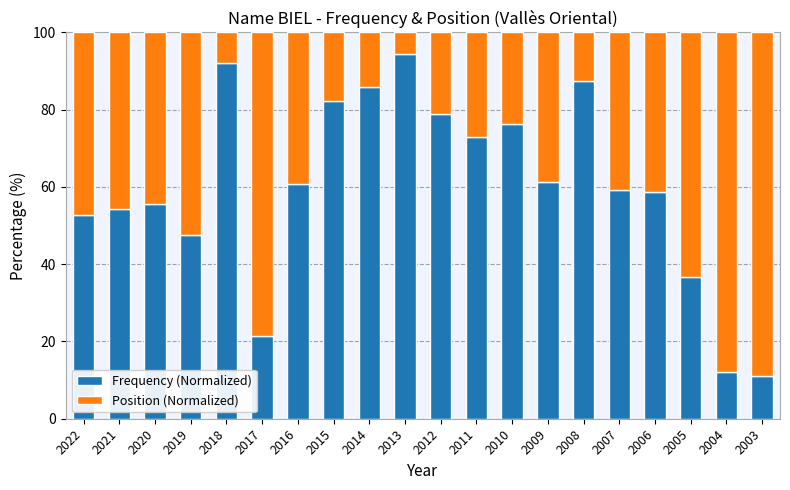

What is the difference between the second highest and minimum values in the Frequency (Normalized) series?

81.1